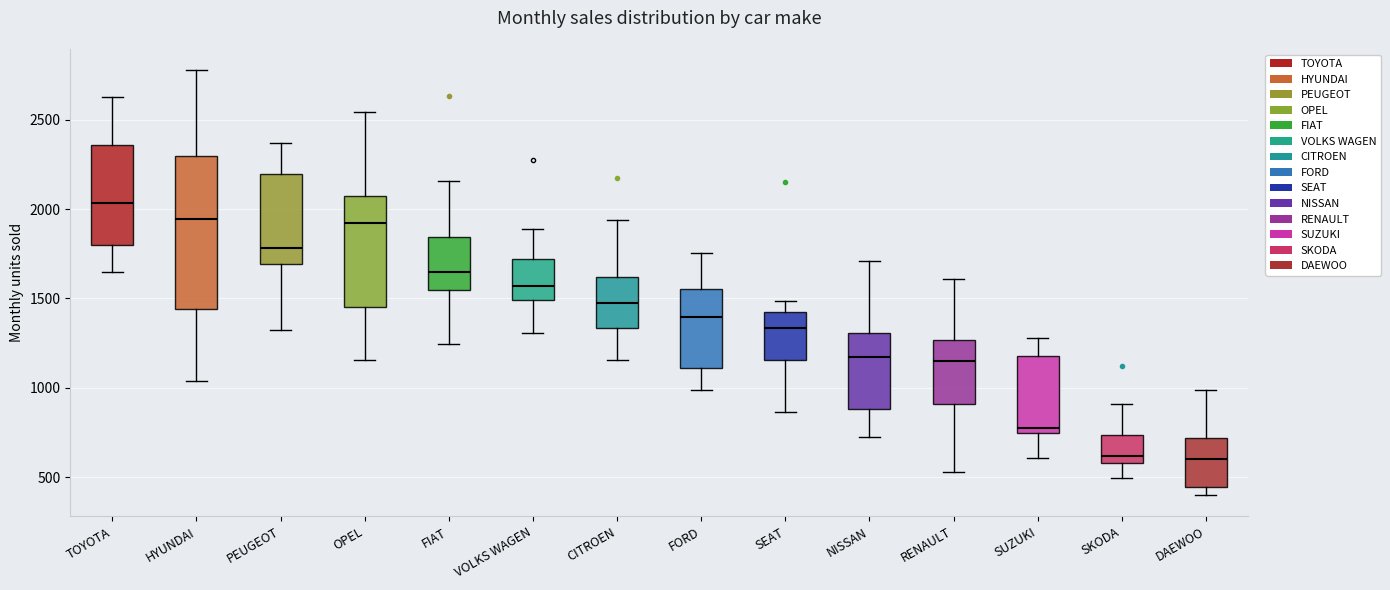

Reading left to right, transcribe this box plot: for each box, give where its median line is, the range the box spans, and where its two whiskers end, as read against the y-axis. The values are not printed on the chart, so give them approximately, as read against the axis.

TOYOTA: median 2050, box 1800 to 2350, whiskers 1650 to 2650
HYUNDAI: median 1950, box 1450 to 2300, whiskers 1050 to 2800
PEUGEOT: median 1800, box 1700 to 2200, whiskers 1350 to 2350
OPEL: median 1900, box 1450 to 2050, whiskers 1150 to 2550
FIAT: median 1650, box 1550 to 1850, whiskers 1250 to 2150
VOLKS WAGEN: median 1550, box 1500 to 1700, whiskers 1300 to 1900
CITROEN: median 1450, box 1350 to 1600, whiskers 1150 to 1950
FORD: median 1400, box 1100 to 1550, whiskers 1000 to 1750
SEAT: median 1350, box 1150 to 1450, whiskers 850 to 1500
NISSAN: median 1150, box 900 to 1300, whiskers 700 to 1700
RENAULT: median 1150, box 900 to 1250, whiskers 550 to 1600
SUZUKI: median 750 (just above the box's lower edge), box 750 to 1200, whiskers 600 to 1300
SKODA: median 600 (just above the box's lower edge), box 600 to 750, whiskers 500 to 900
DAEWOO: median 600, box 450 to 700, whiskers 400 to 1000